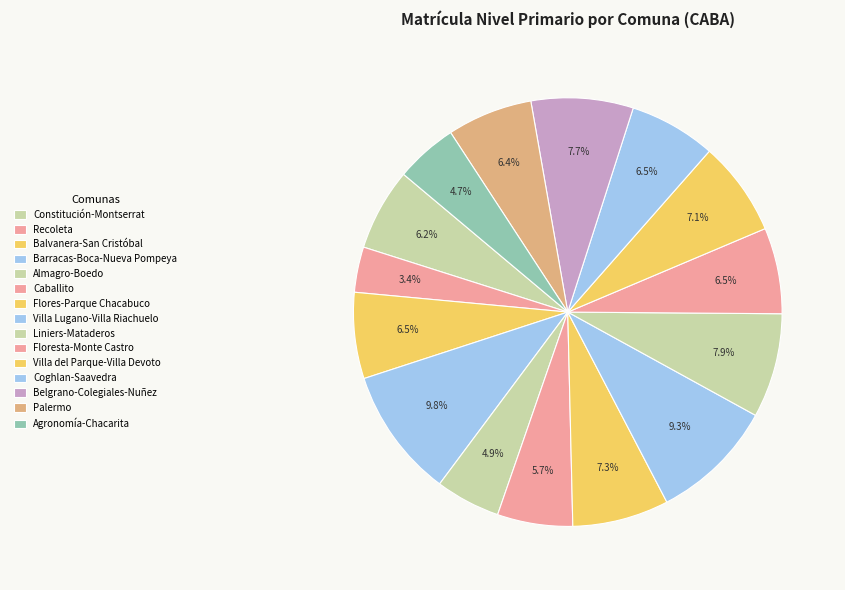

How many slices are in this pie chart?

15